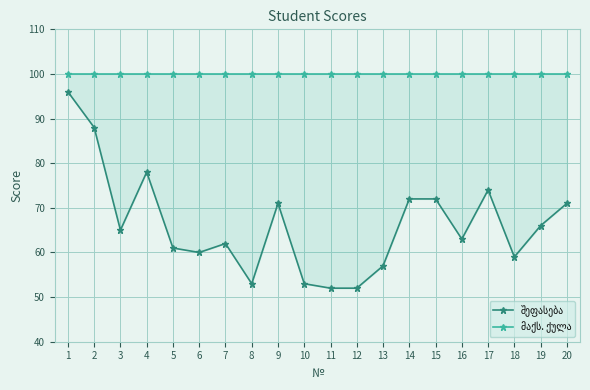

Which series has the largest total across all categories?

მაქს. ქულა